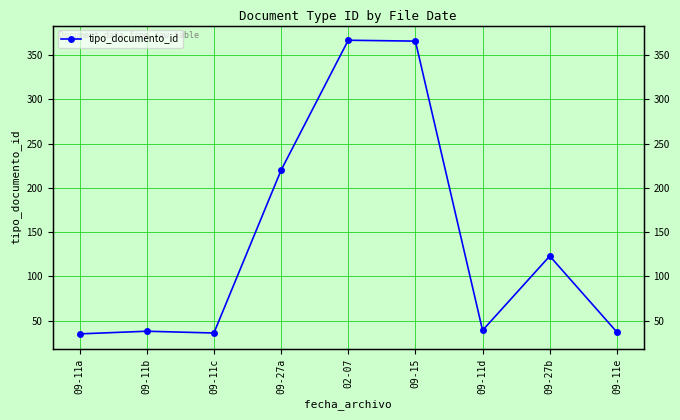

How many points are higher than both their immediate neighbors (excluding endpoints)?

3